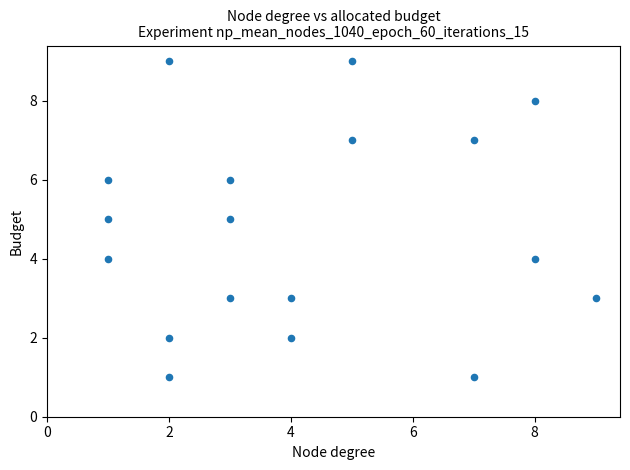

What is the range of X values (max minus min)?

8